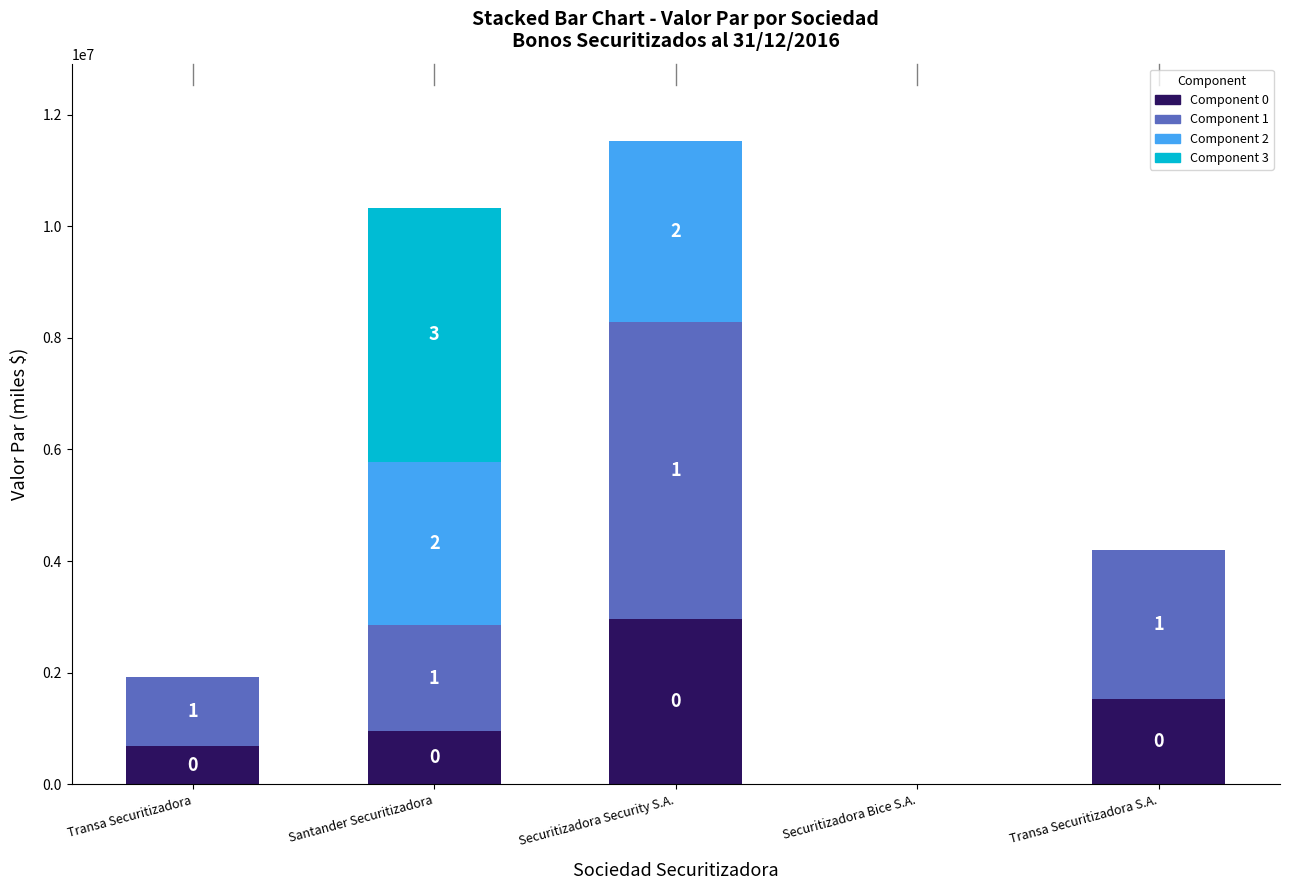

Are the bars horizontal?

No